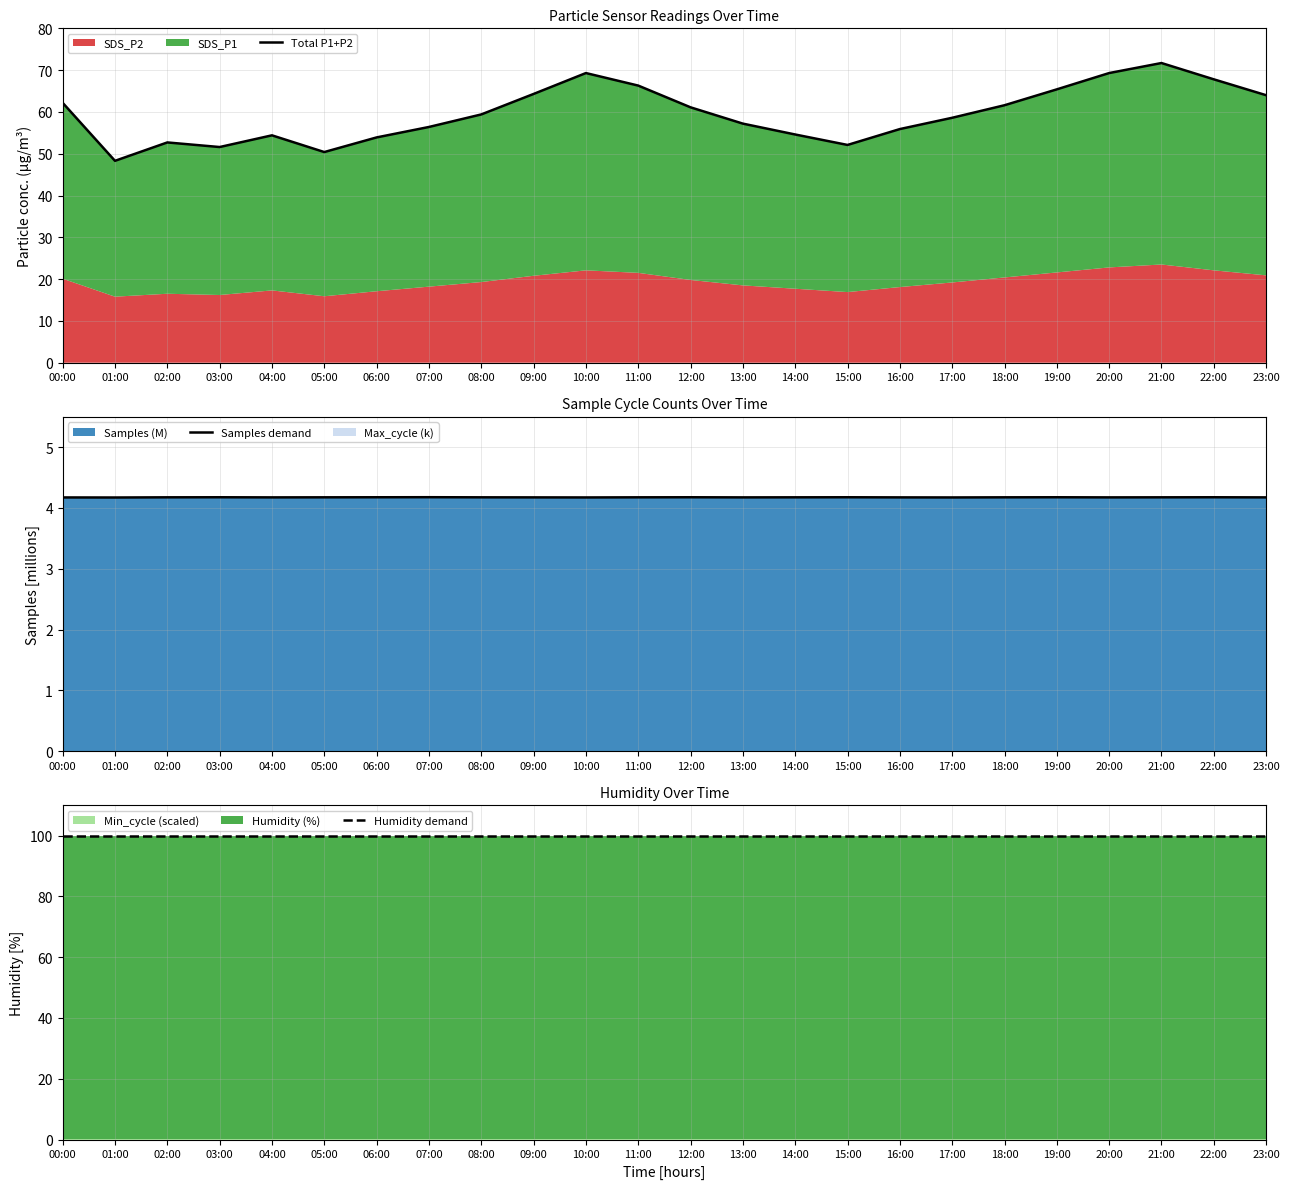

List the series in order of their peak value, lowest first.

Samples demand, Total P1+P2, Humidity demand